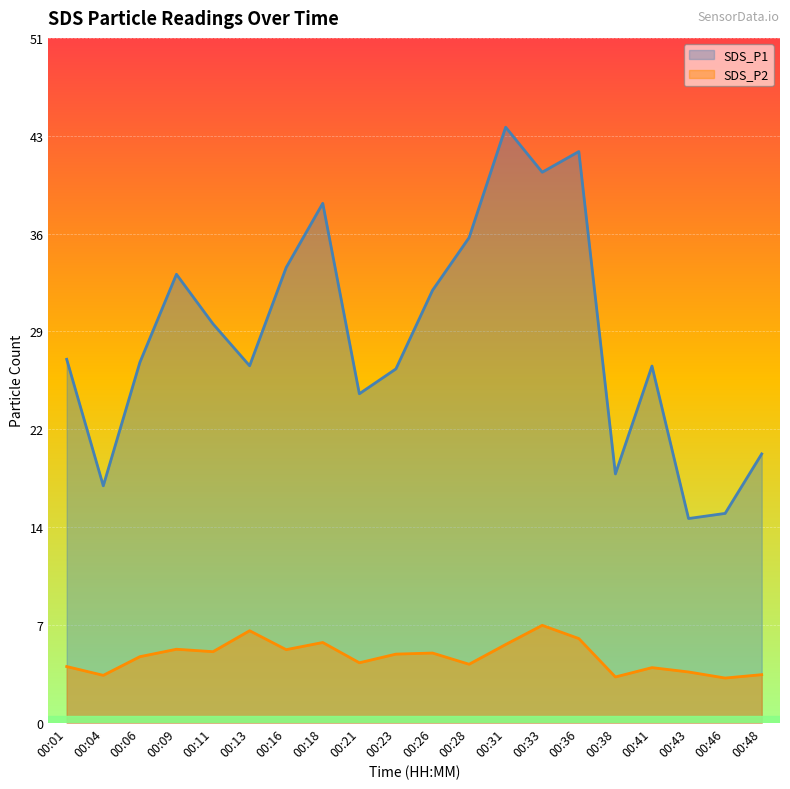

Rank the series by their maximum value, from lowest to highest.

SDS_P2, SDS_P1